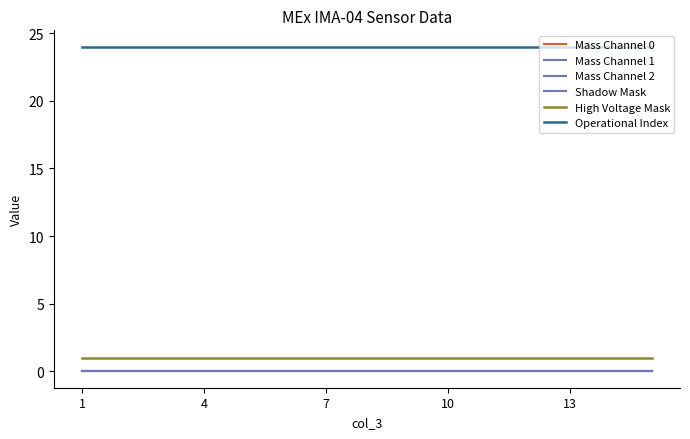

True or false: High Voltage Mask and Mass Channel 0 cross at least once.

False